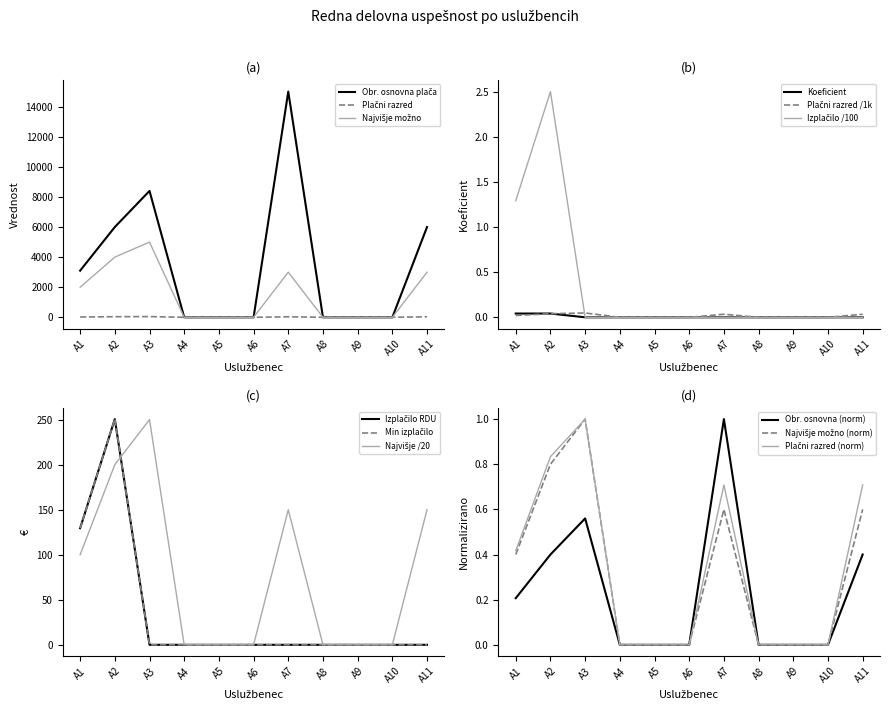

How many values in Min izplačilo are above zero?

2